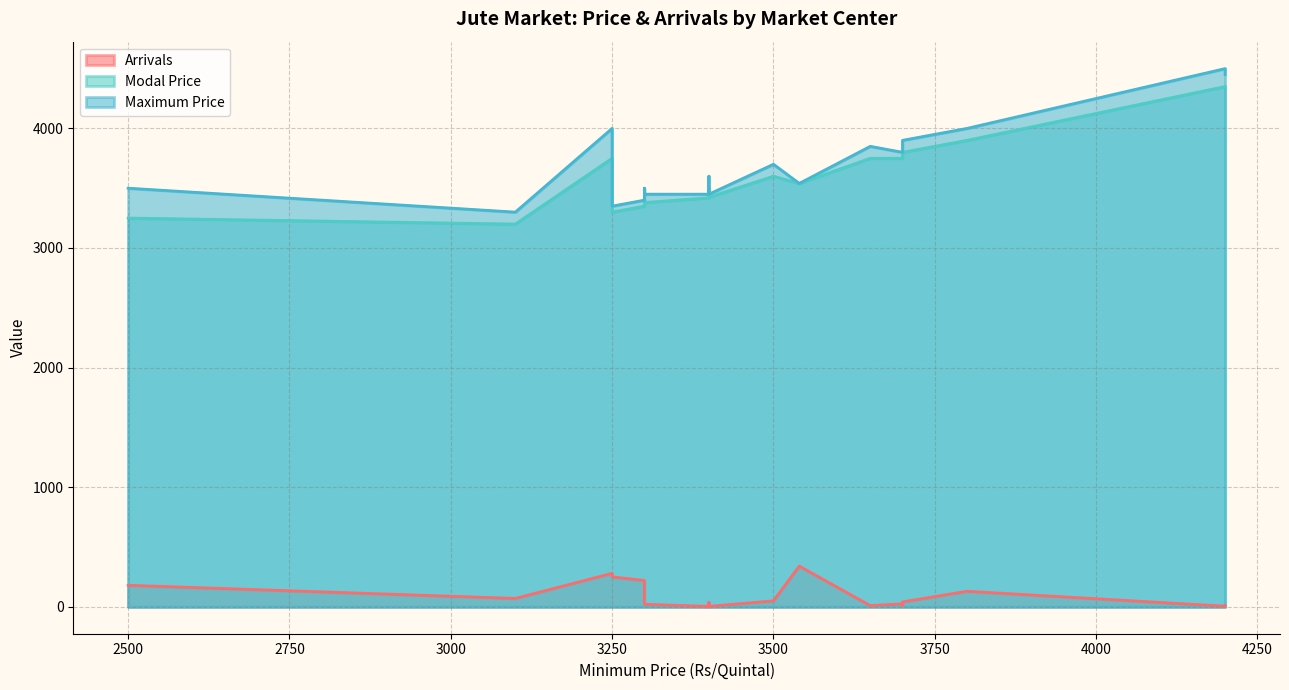

True or false: Arrivals has a value of 76.0 at Gauripur.

True